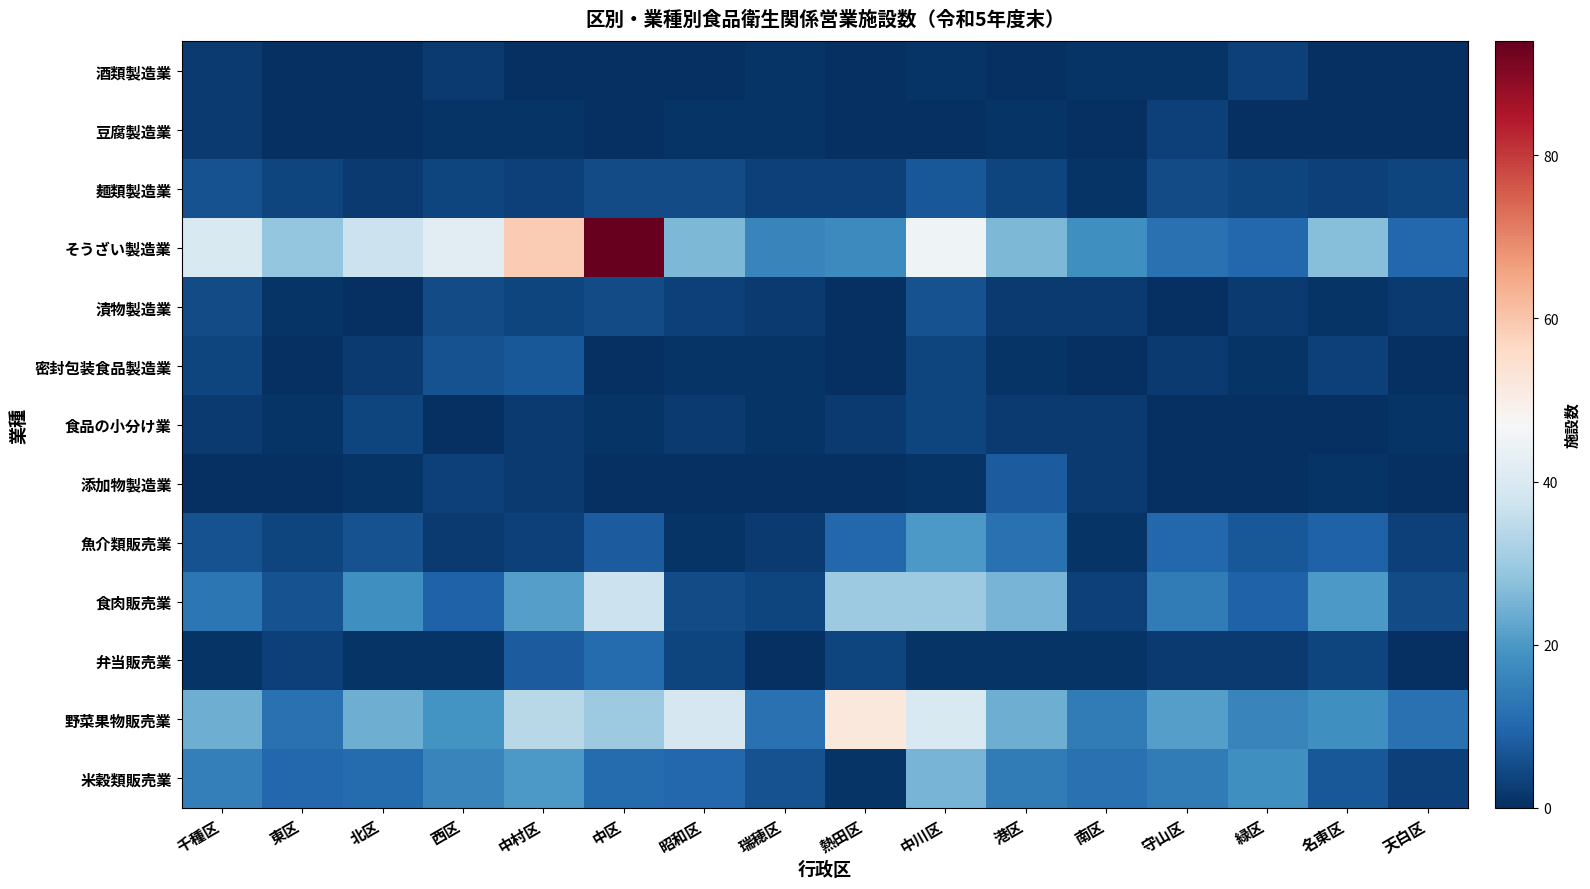

Which category has the lowest value across all series?

東区